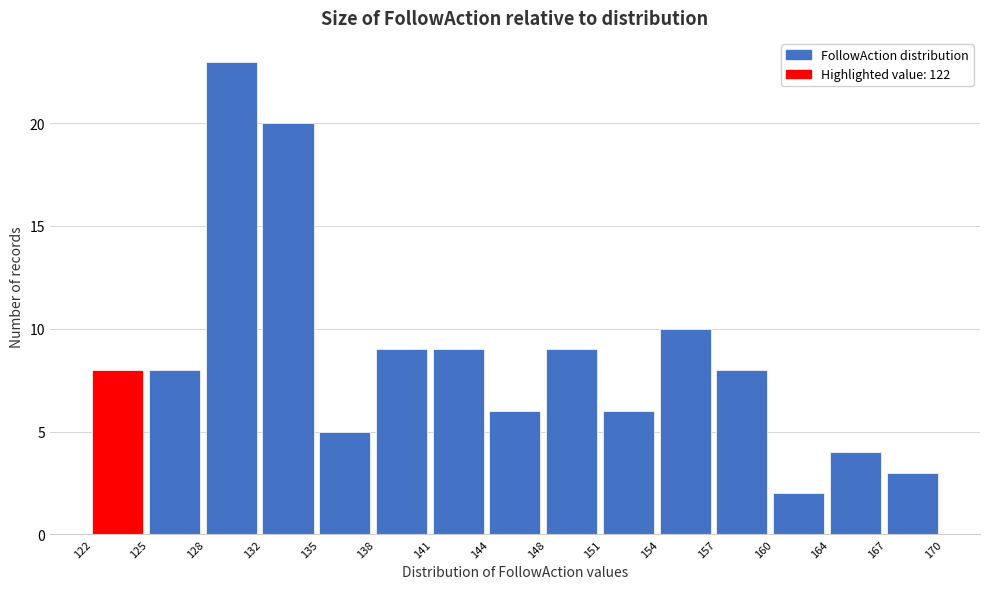

How tall is the bar that spans 132 to 135 on the x-axis? The values are not printed on the chart, so give them approximately, as read against the axis.

20